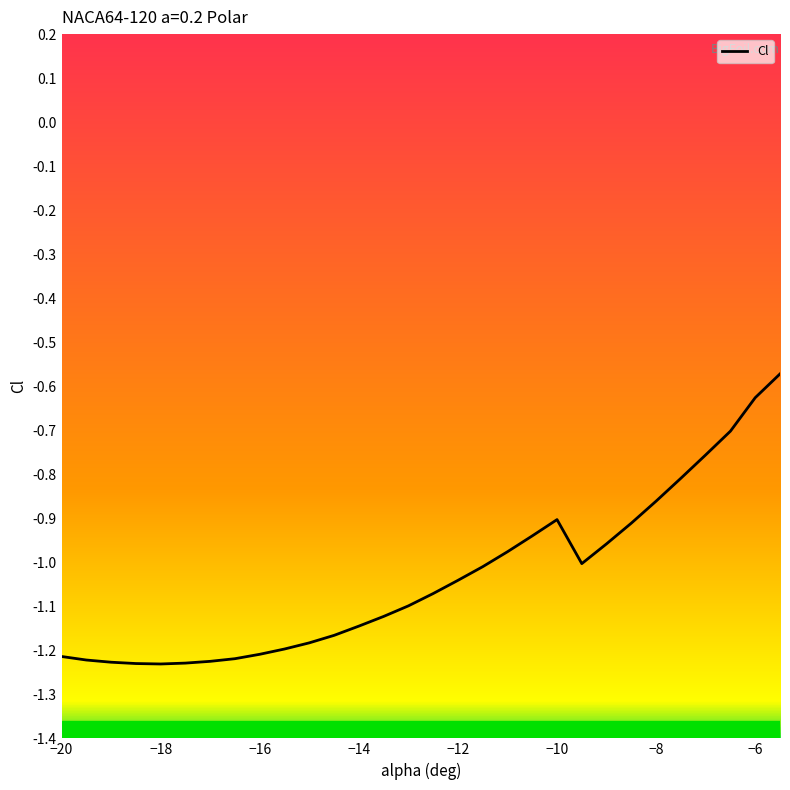

Reading left to right, transcribe all the data shown in this chart.

-20=-1.2	-19.5=-1.2	-19=-1.2	-18.5=-1.2	-18=-1.2	-17.5=-1.2	-17=-1.2	-16.5=-1.2	-16=-1.2	-15.5=-1.2	-15=-1.2	-14.5=-1.2	-14=-1.1	-13.5=-1.1	-13=-1.1	-12.5=-1.1	-12=-1.0	-11.5=-1.0	-11=-1.0	-10.5=-0.9	-10=-0.9	-9.5=-1.0	-9=-1.0	-8.5=-0.9	-8=-0.9	-7.5=-0.8	-7=-0.8	-6.5=-0.7	-6=-0.6	-5.5=-0.6